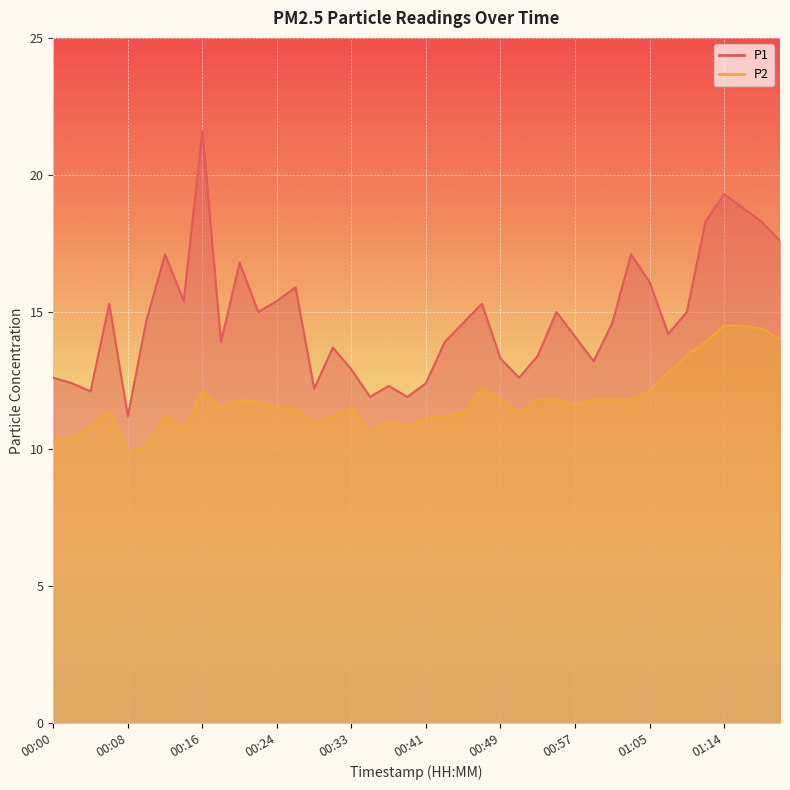

True or false: P2 and P1 cross at least once.

False